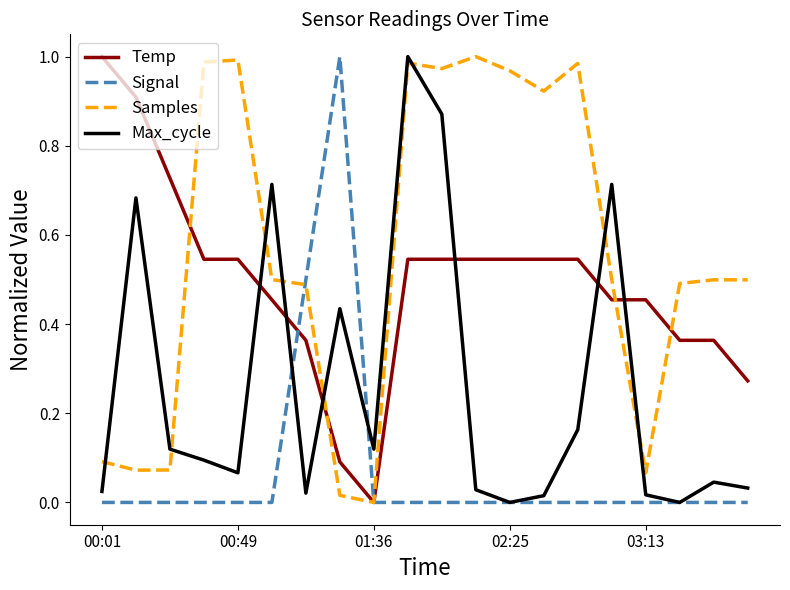

Which series has the largest total across all categories?

Samples